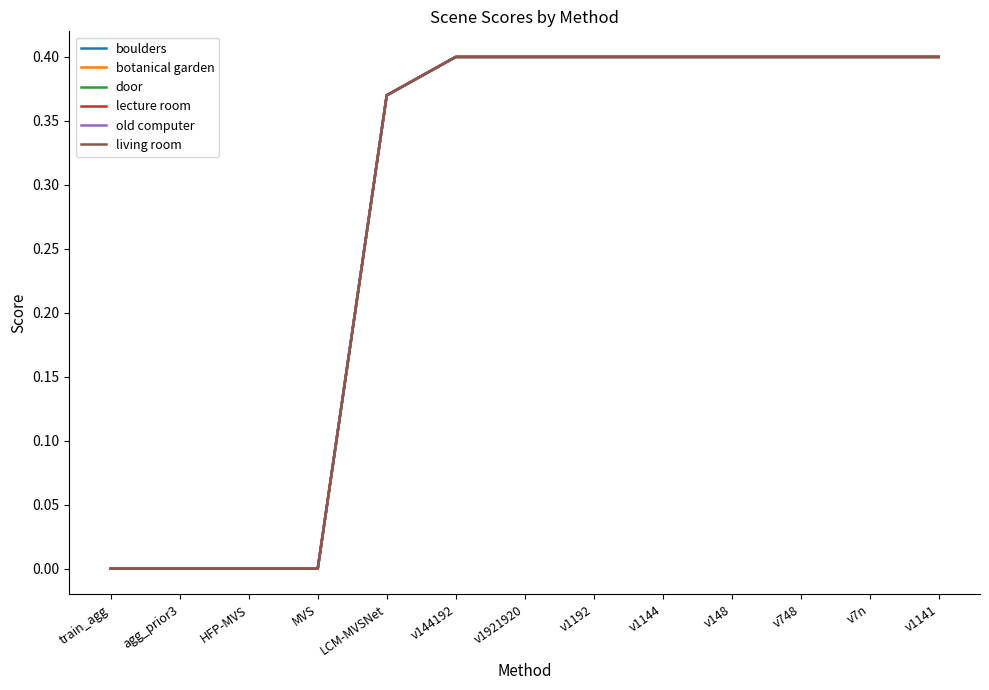

True or false: old computer has more than 0 points higher than both neighbors.

False